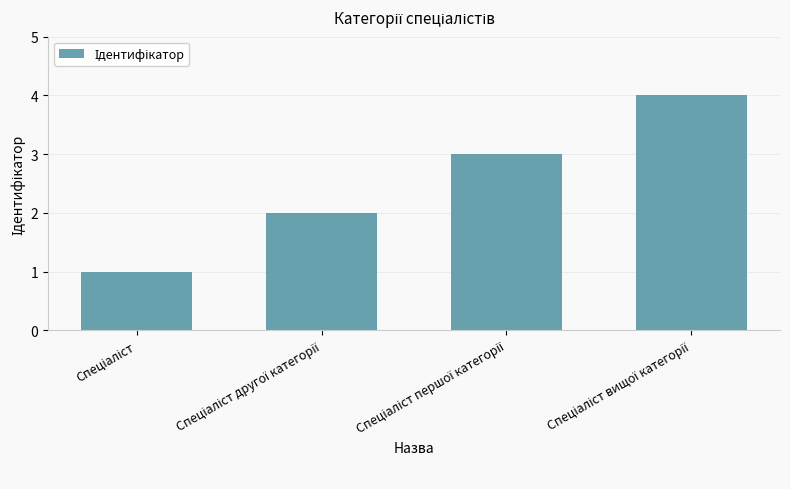

What is the maximum value shown in the chart?

4